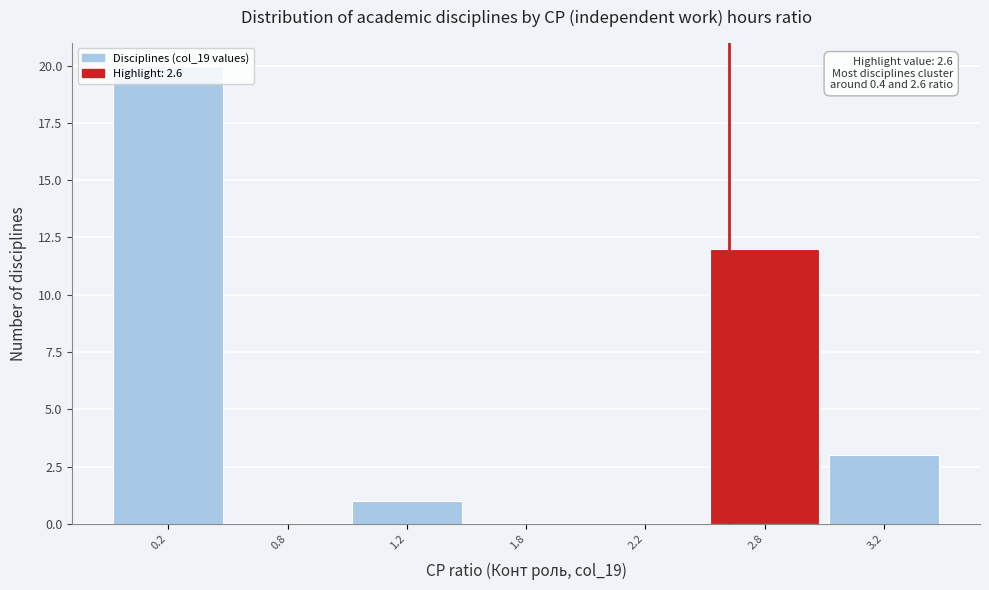

The value at 3.2 is 5. True or false?

False